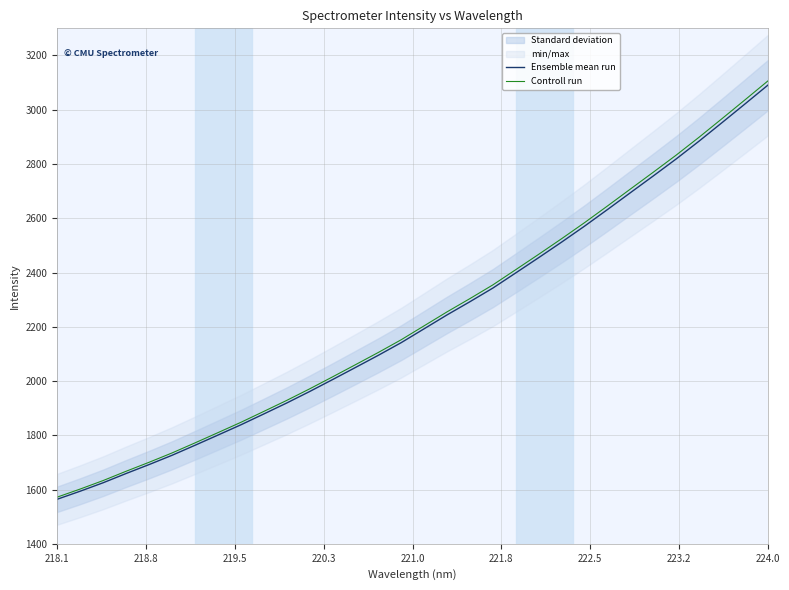

True or false: Ensemble mean run and Controll run cross at least once.

False